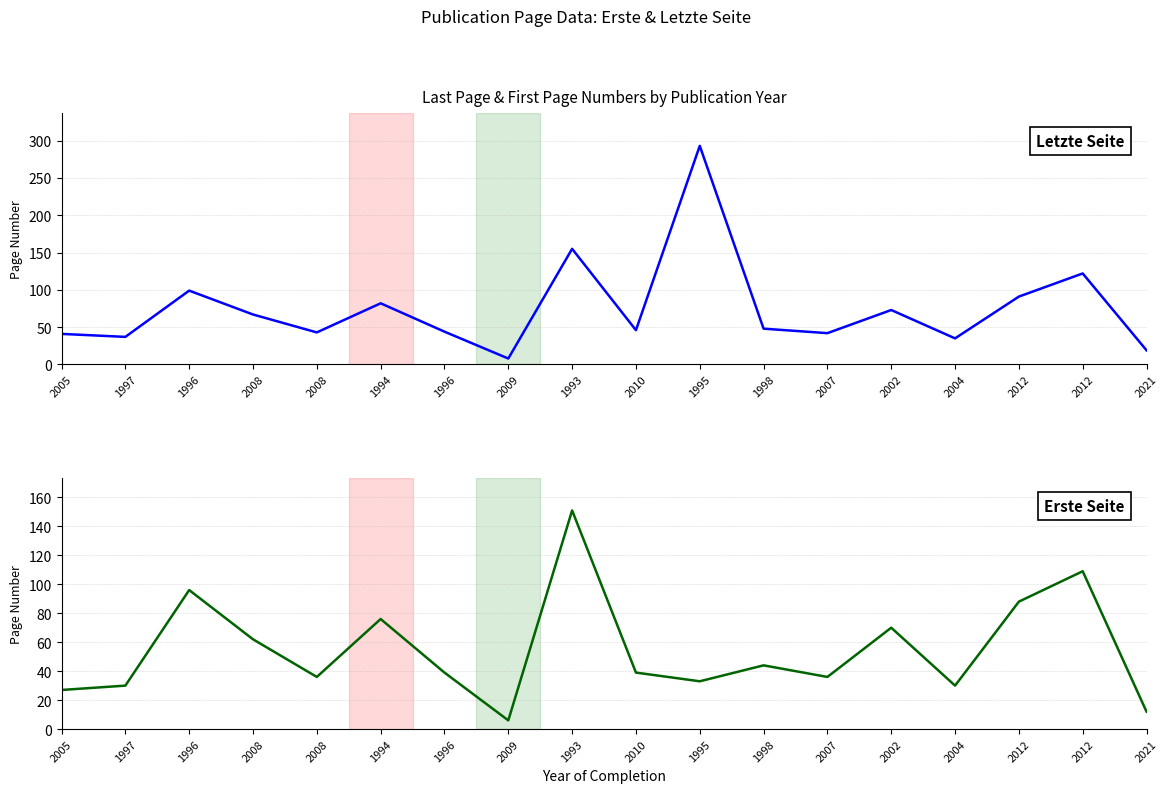

True or false: Letzte Seite and Erste Seite intersect in this chart.

False